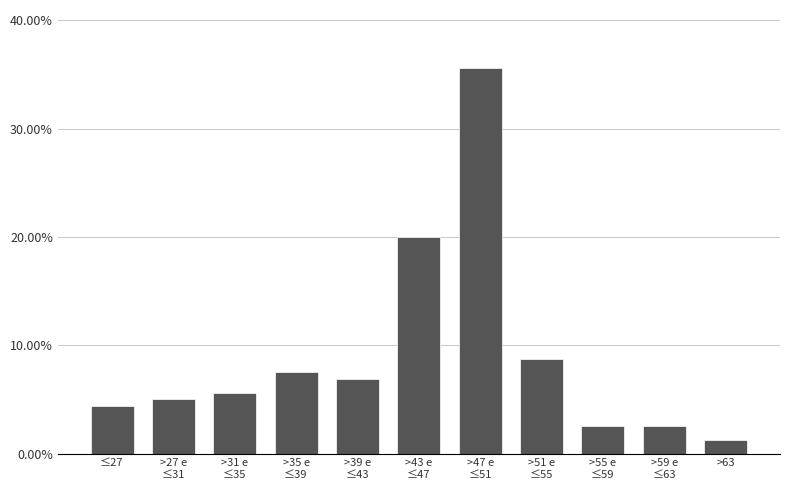

Which label corresponds to the smallest value in the chart?

>63